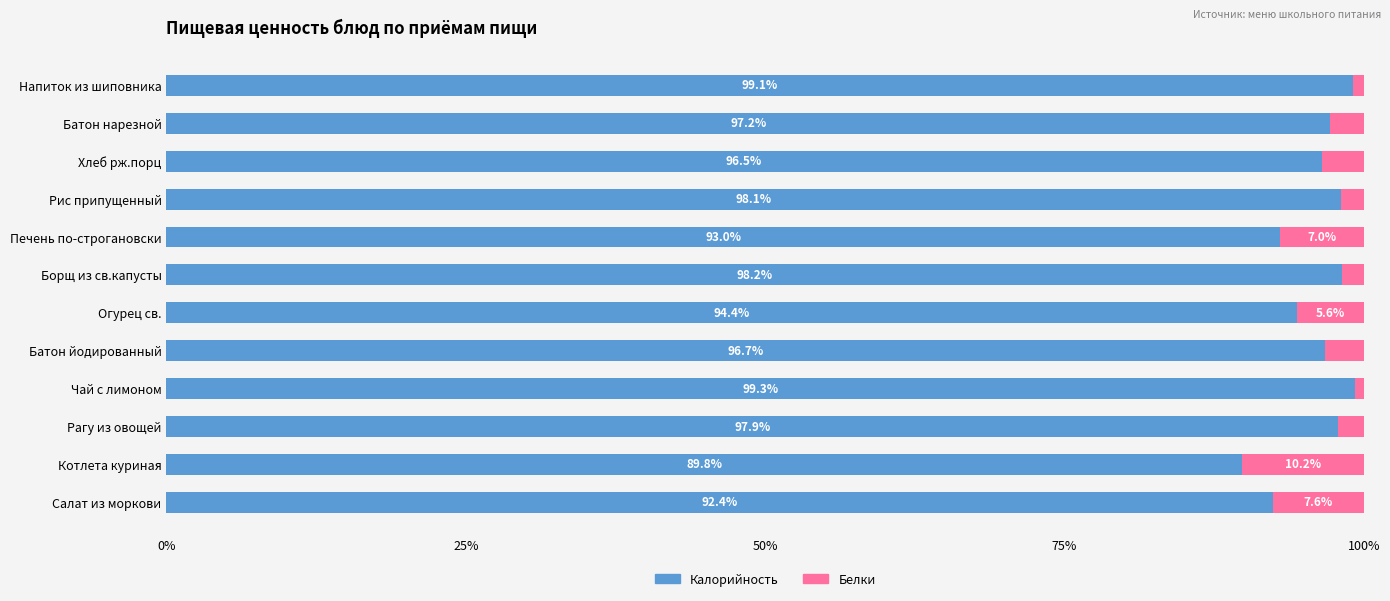

What is the total value across all series at Рагу из овощей?

100.0